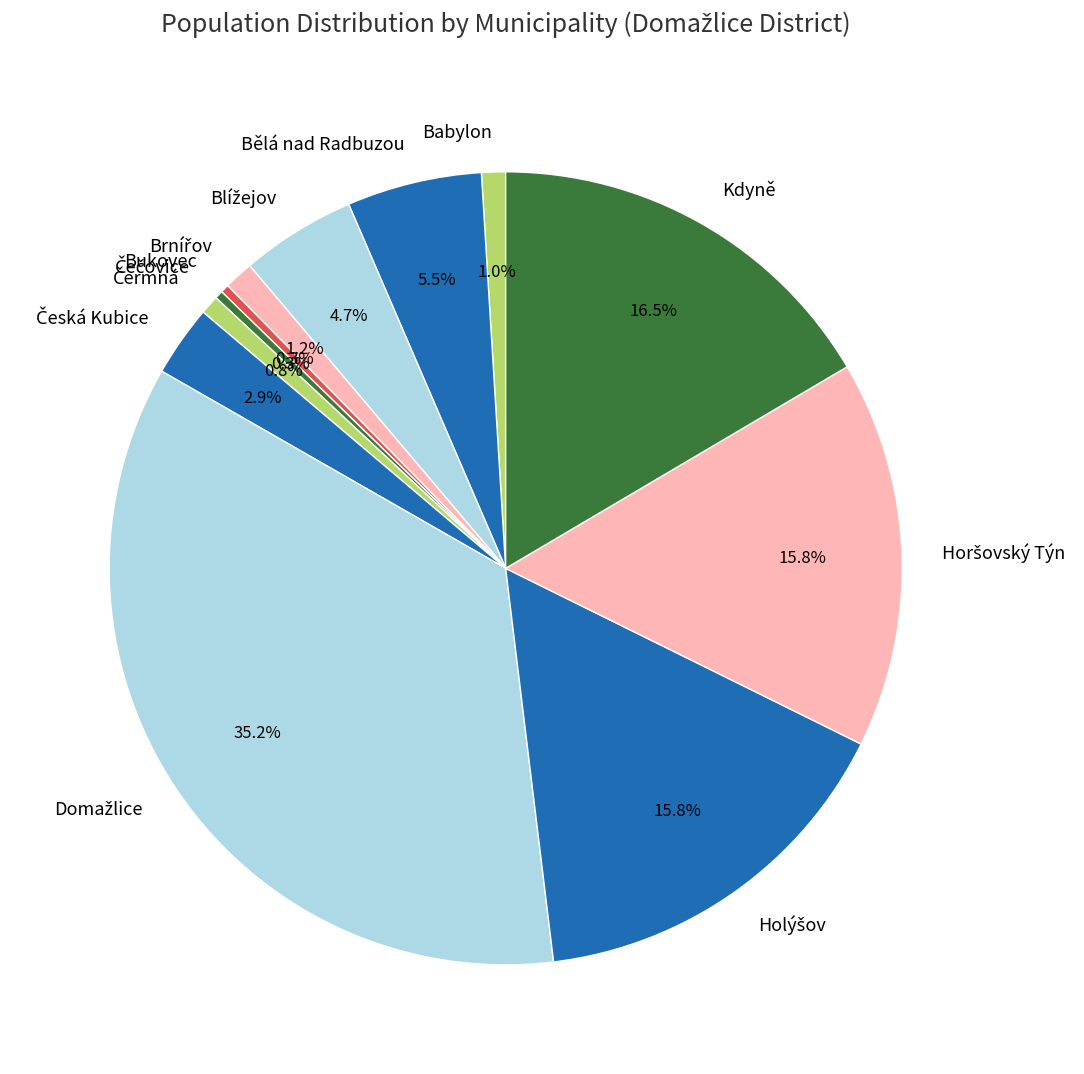

To the nearest percent, what is the difference between the largest and smallest slice percentages?

35%